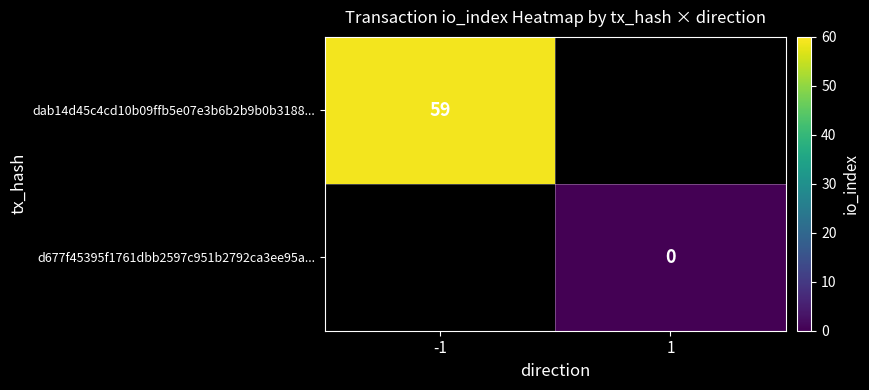

Which label corresponds to the smallest value in the chart?

1